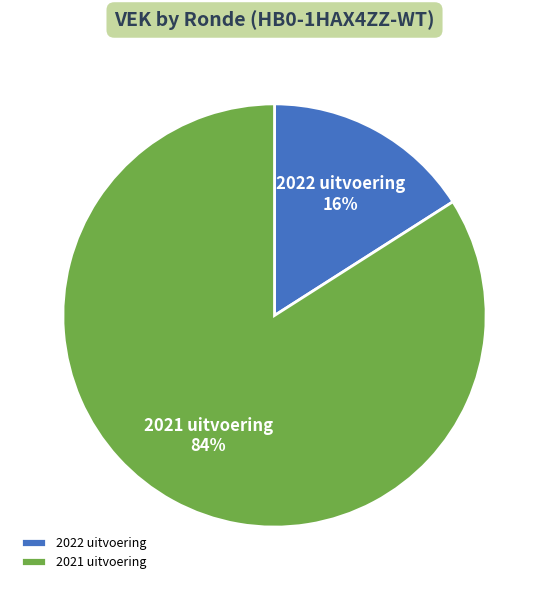

Is it true that 2021 uitvoering is 92% of the pie?

False